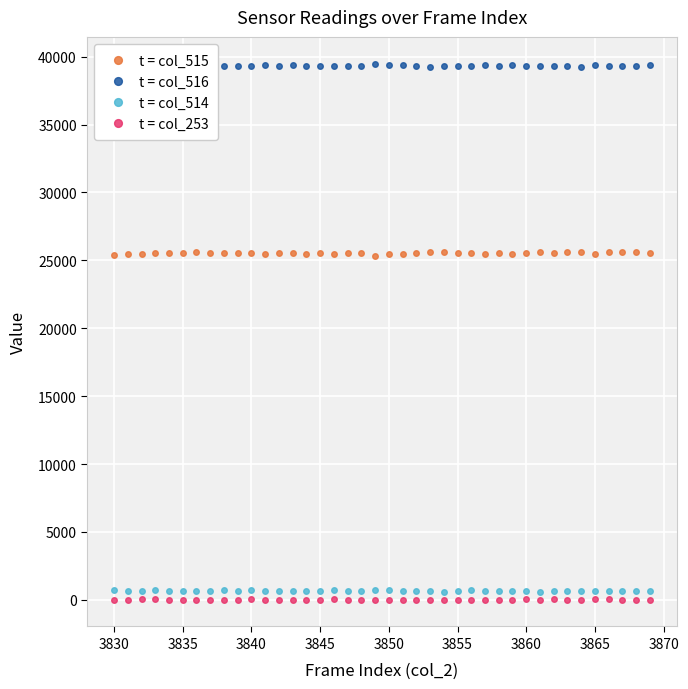

True or false: t = col_514 and t = col_253 cross at least once.

False